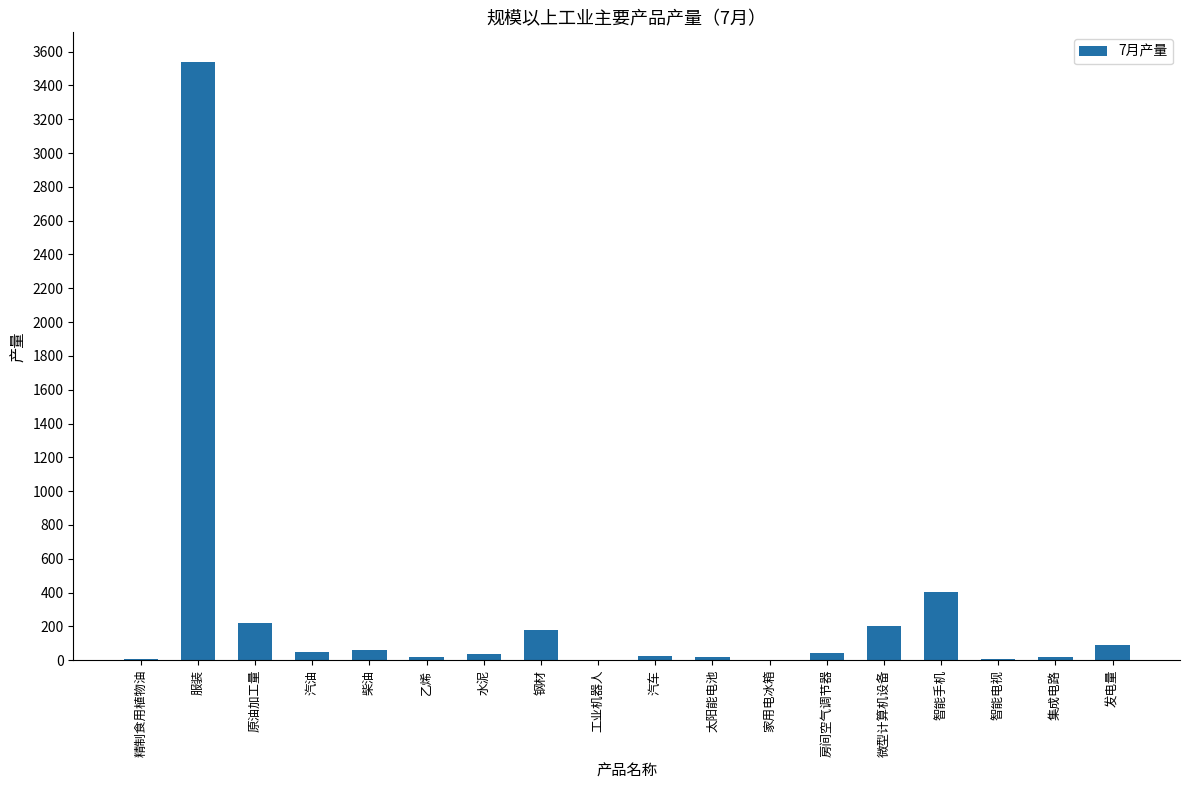

How many categories are shown in the chart?

18